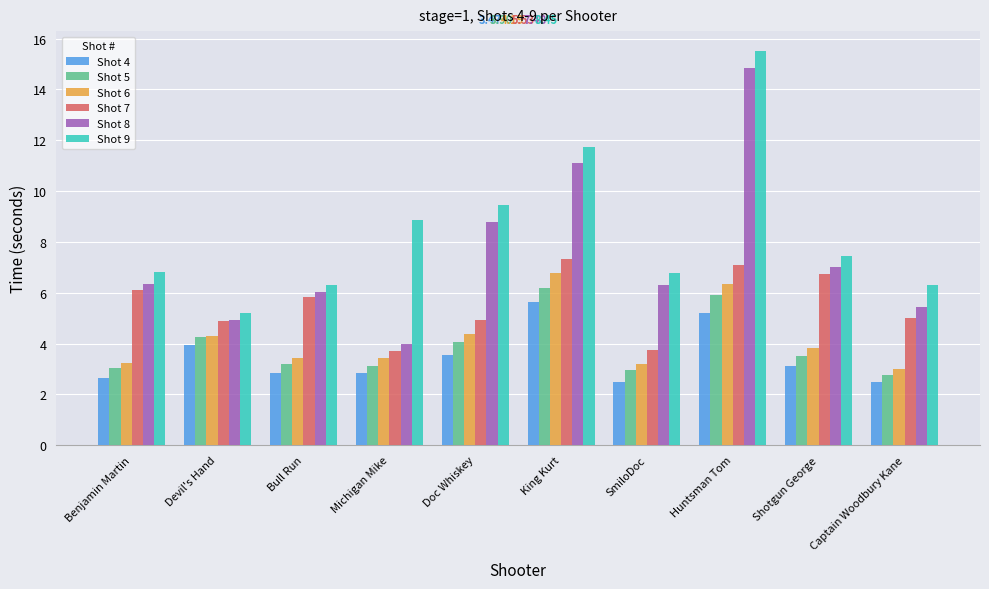

True or false: Shot 6 has a value of 6.8 at King Kurt.

True